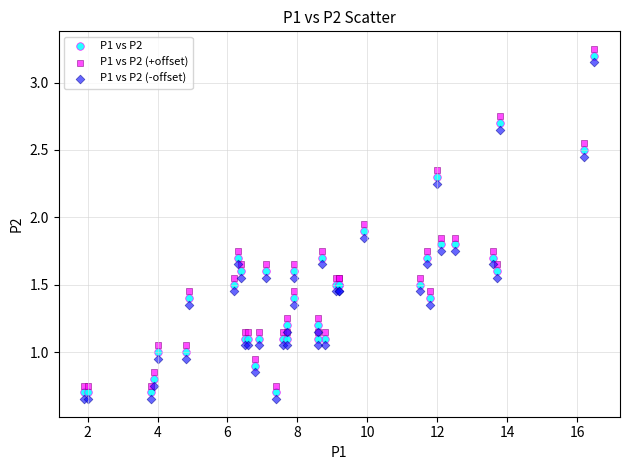

What is the X range (max minus min) for the scatter plot?

14.6